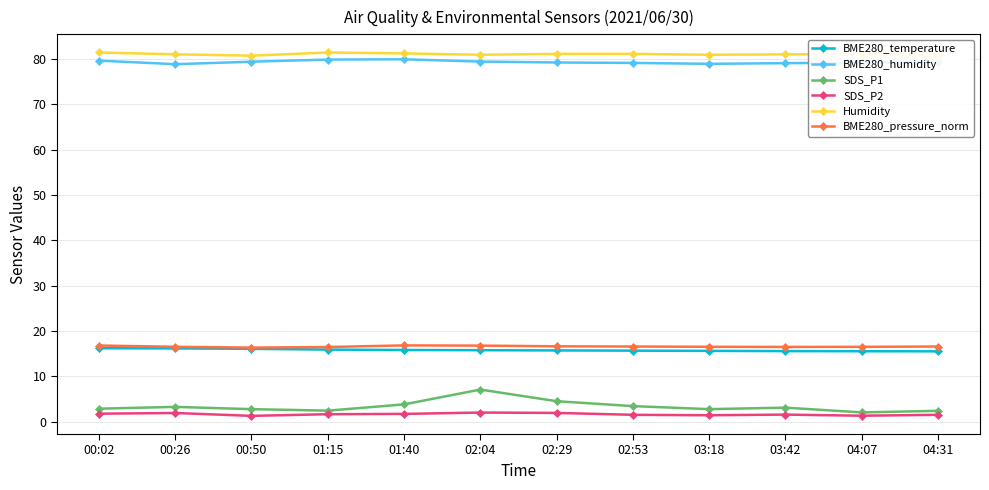

What are all the series names shown in the legend?

BME280_temperature, BME280_humidity, SDS_P1, SDS_P2, Humidity, BME280_pressure_norm